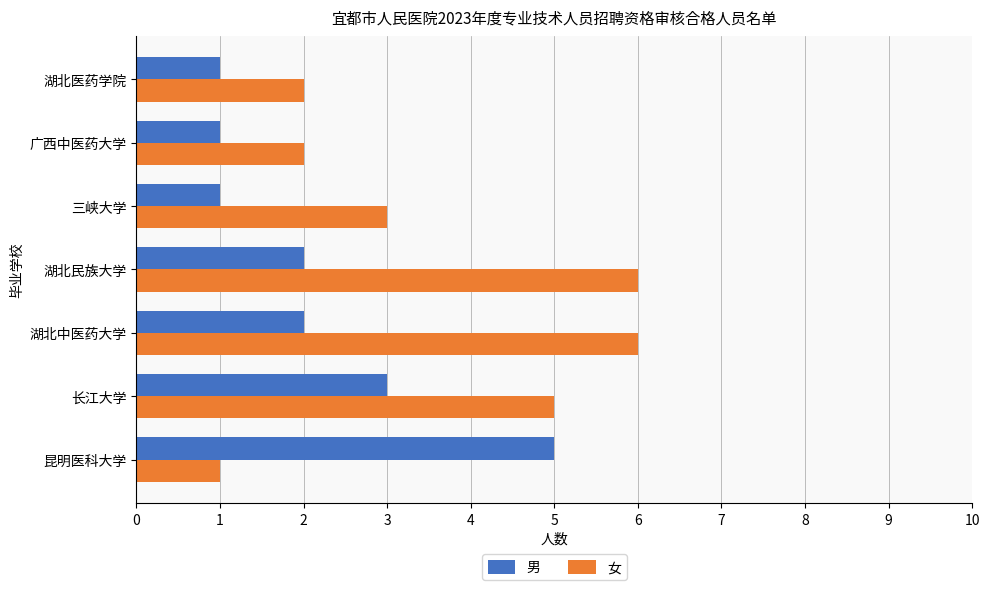

Which series has the widest spread of values?

女